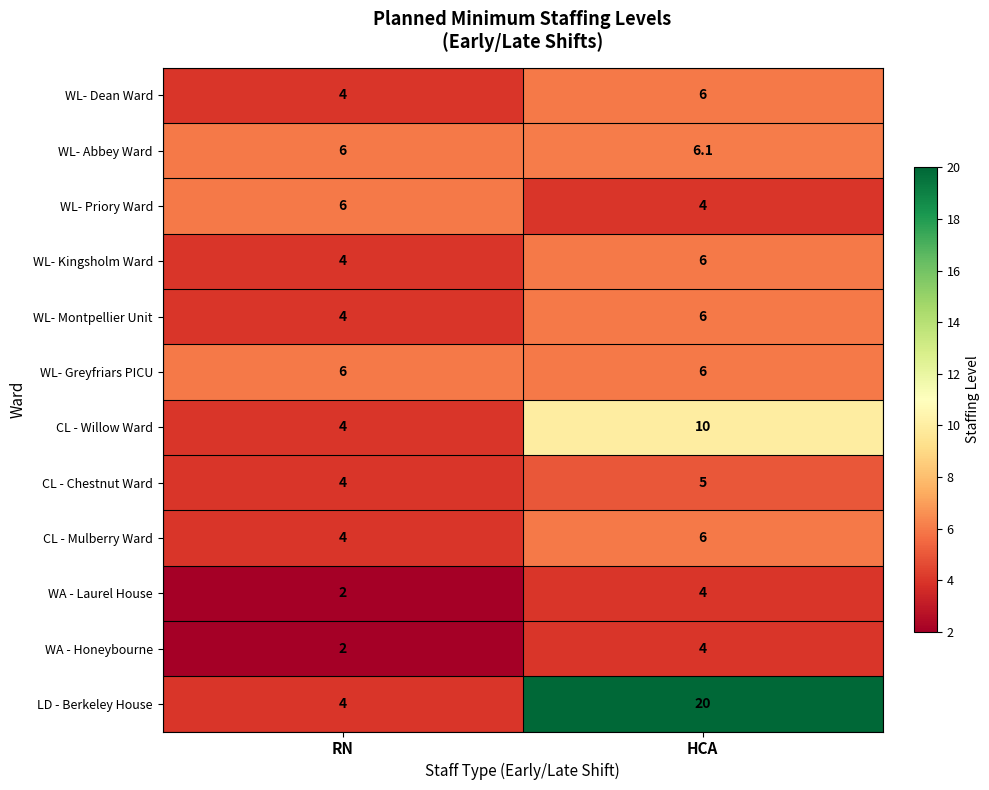

What is the approximate value of LD - Berkeley House at RN?

4.0